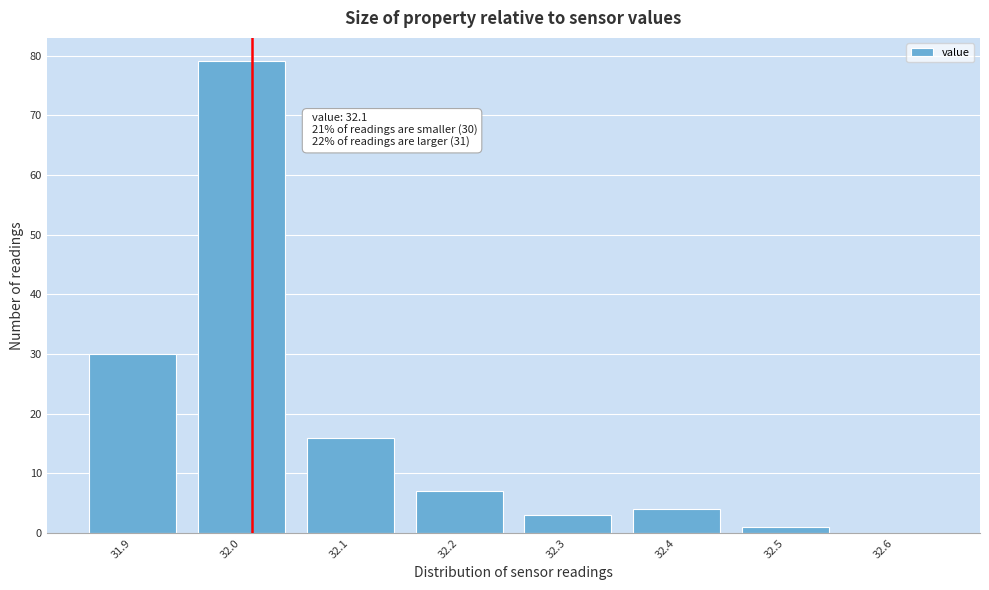

Reading right to left, transcribe all the data shown in this chart.

32.6=0	32.5=1	32.4=4	32.3=3	32.2=7	32.1=16	32.0=79	31.9=30